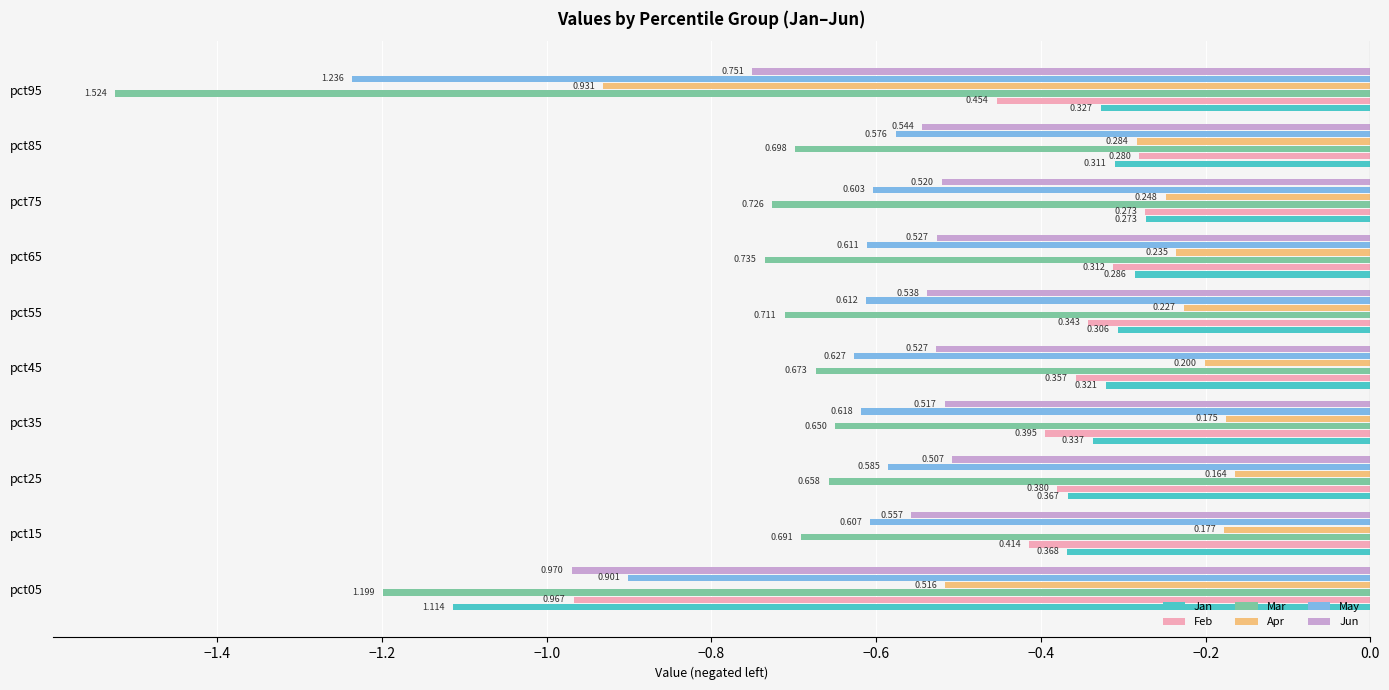

What is the value of the Feb bar at the 10th from the left?

-0.5